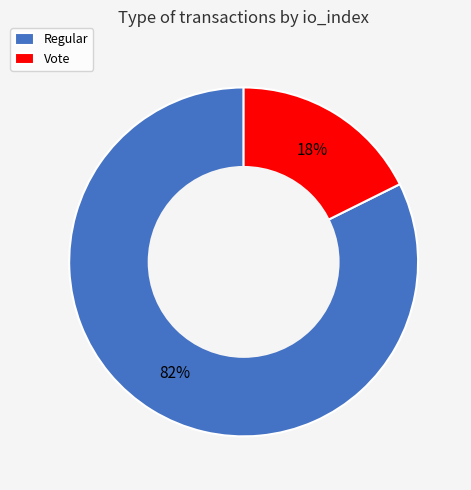

True or false: Vote accounts for 8% of the total.

False